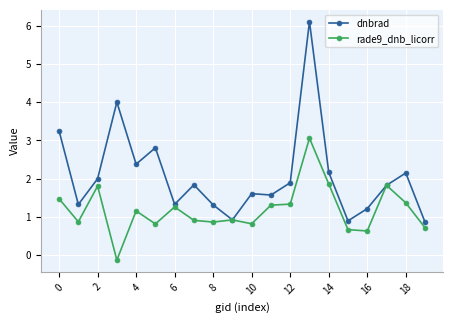

List the series in order of their overall mean, highest first.

dnbrad, rade9_dnb_licorr